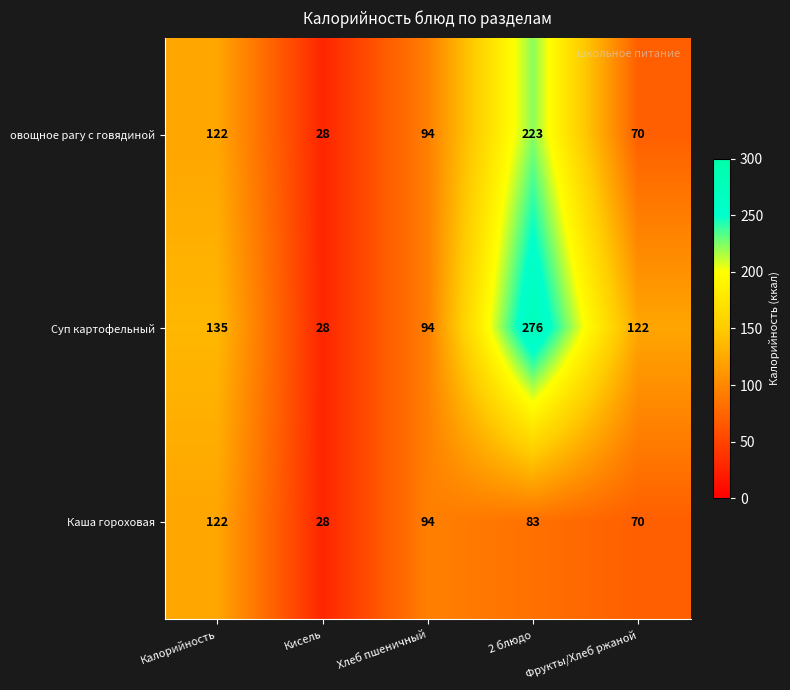

What is the difference between the maximum and minimum values in the Суп картофельный series?

248